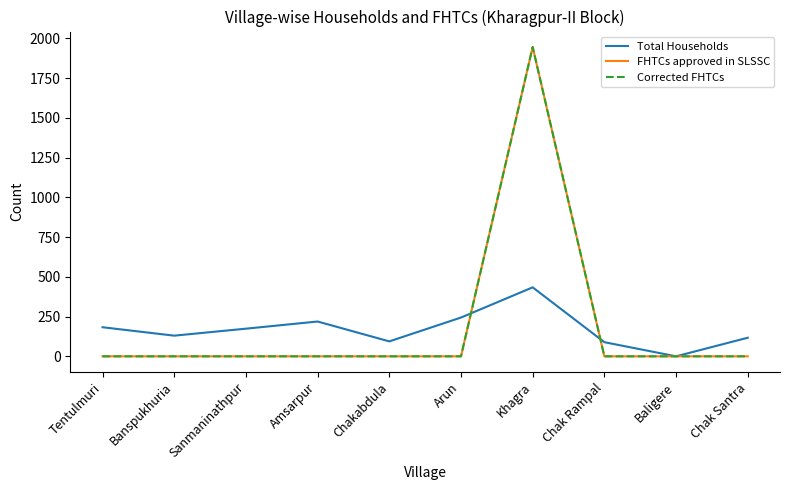

At which category is the sum across all series the highest?

Khagra